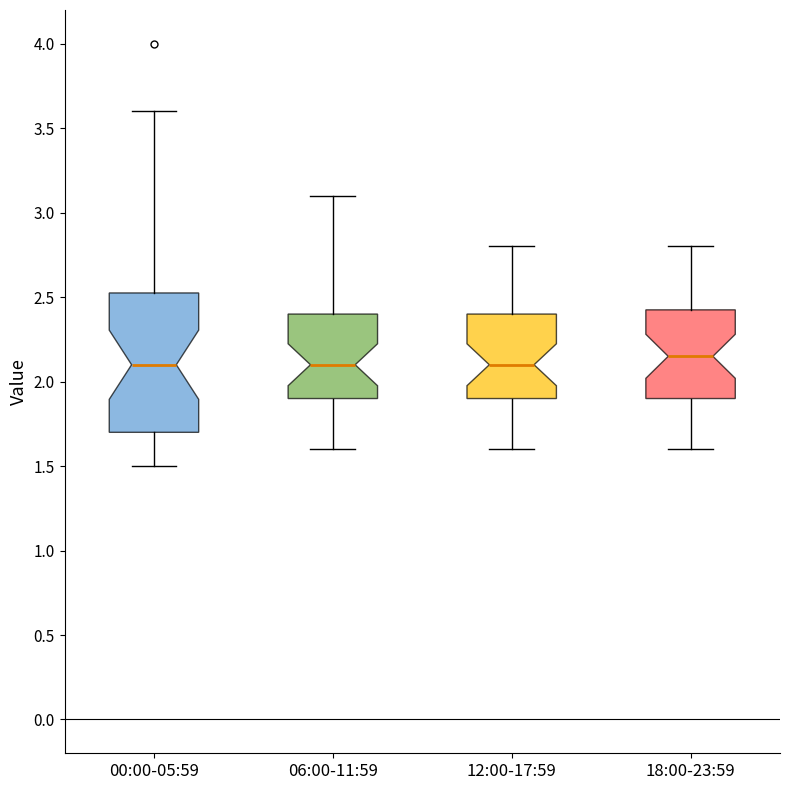

Reading left to right, transcribe this box plot: for each box, give where its median line is, the range the box spans, and where its two whiskers end, as read against the y-axis. The values are not printed on the chart, so give them approximately, as read against the axis.

00:00-05:59: median 2.10, box 1.70 to 2.55, whiskers 1.50 to 3.60
06:00-11:59: median 2.10, box 1.90 to 2.40, whiskers 1.60 to 3.10
12:00-17:59: median 2.10, box 1.90 to 2.40, whiskers 1.60 to 2.80
18:00-23:59: median 2.15, box 1.90 to 2.45, whiskers 1.60 to 2.80